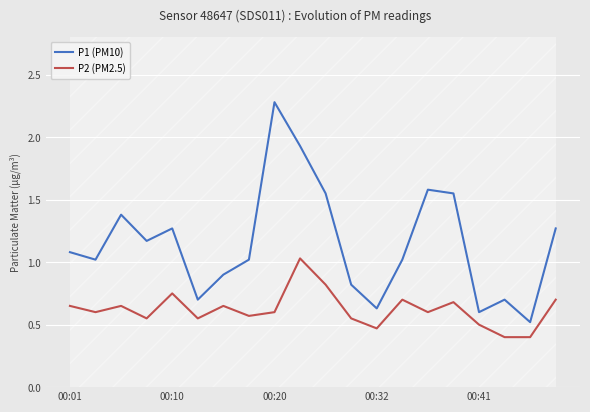

What is the value of the P2 (PM2.5) point at the 6th from the left?

0.6